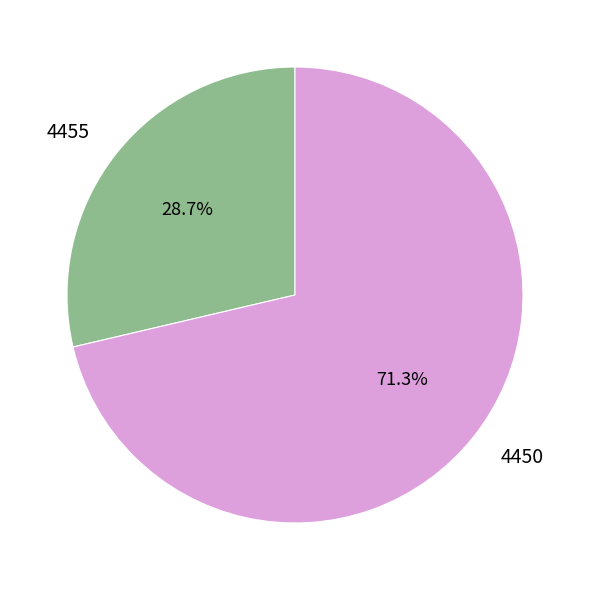

Rank the categories by value from highest to lowest.

4450, 4455